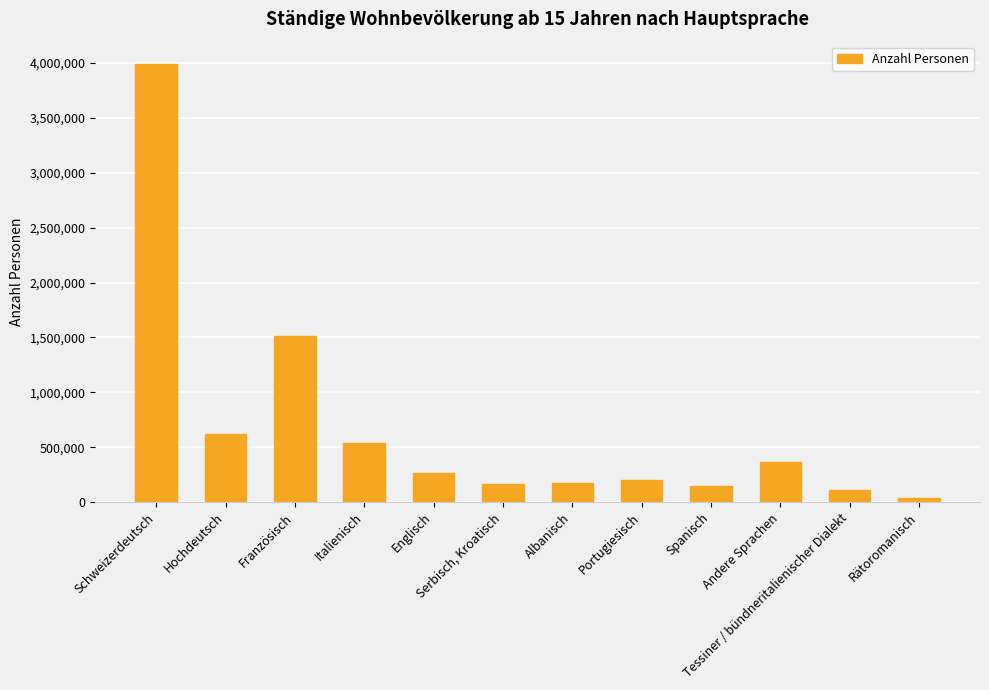

List the labels in order of value, largest first.

Schweizerdeutsch, Französisch, Hochdeutsch, Italienisch, Andere Sprachen, Englisch, Portugiesisch, Albanisch, Serbisch, Kroatisch, Spanisch, Tessiner / bündneritalienischer Dialekt, Rätoromanisch